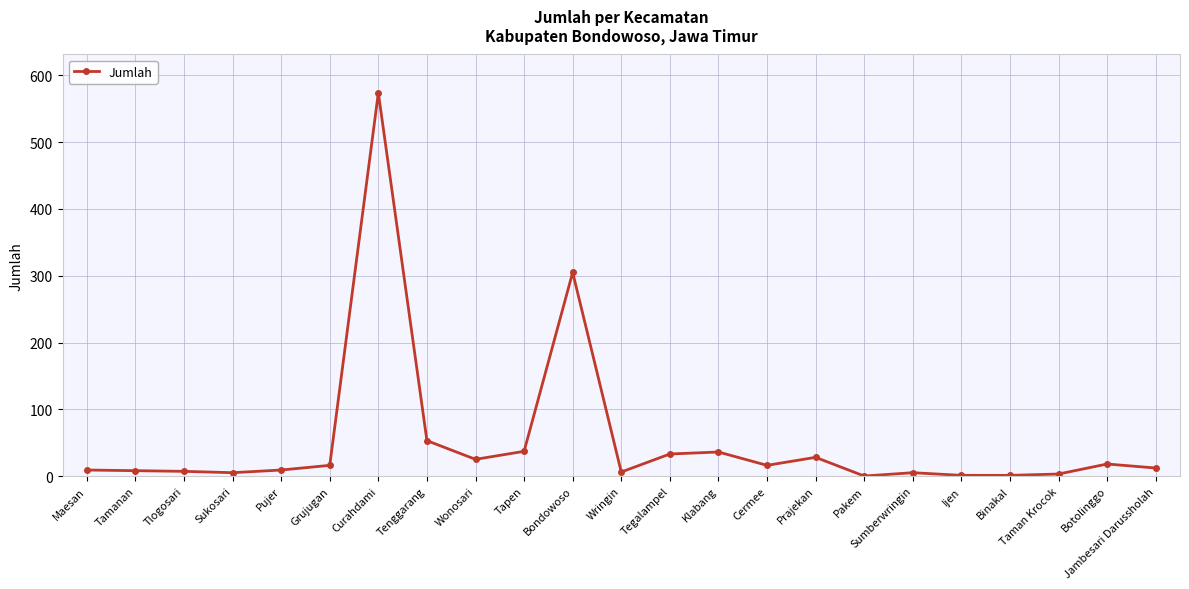

What is the difference between the values at Tapen and Botolinggo?

19